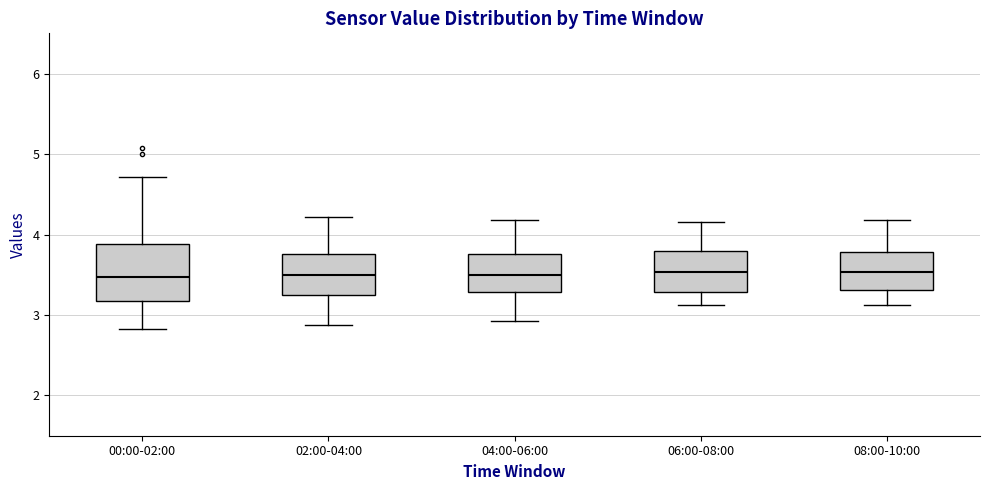

Where is the lower edge of the box for 08:00-10:00 on the y-axis? The values are not printed on the chart, so give them approximately, as read against the axis.

3.3